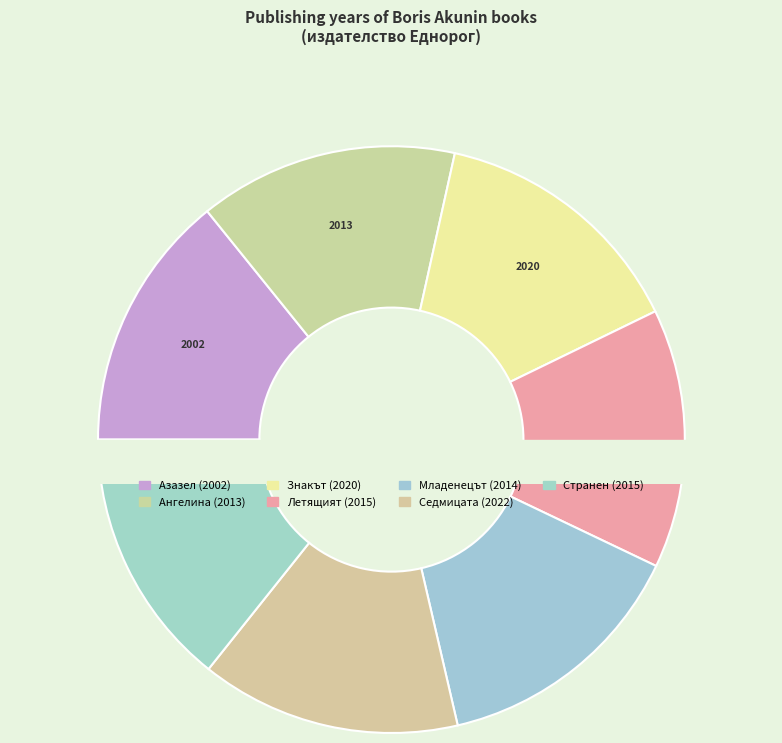

Is it true that Знакът на Каин (17808) is 19% of the pie?

False